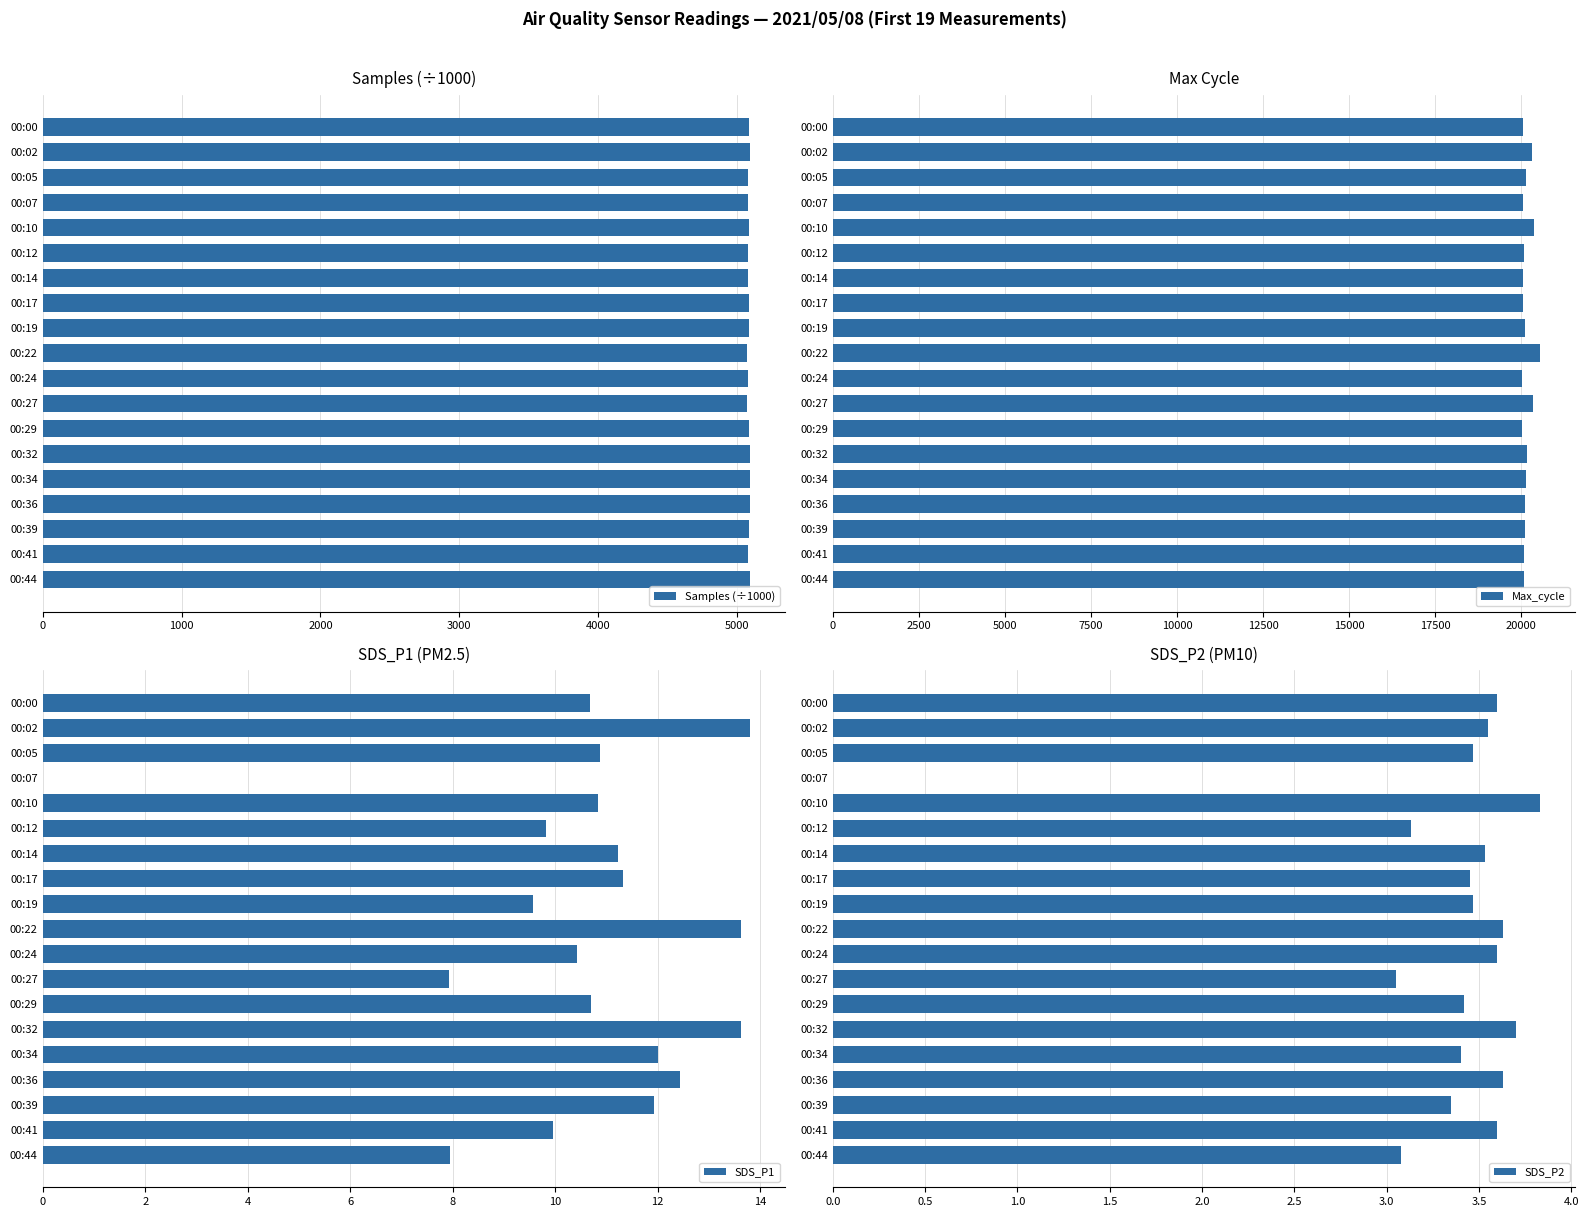

Does the chart contain stacked bars?

No